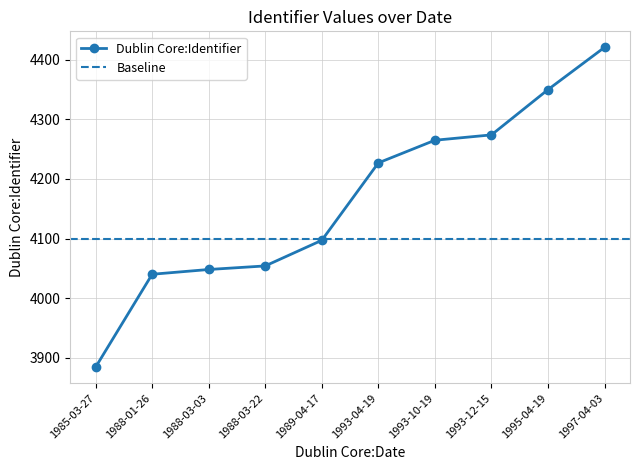

Is it true that the value at 1995-04-19 is 4350?

True